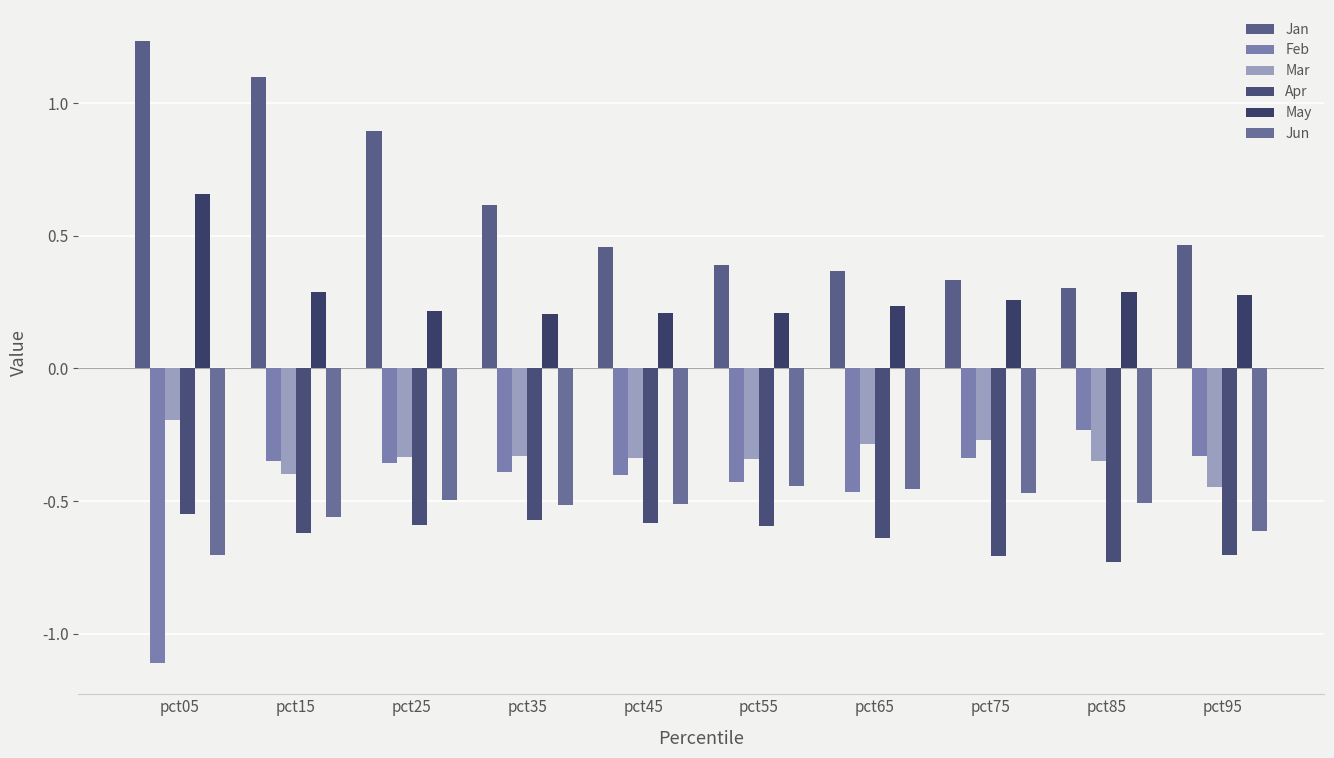

How many categories are shown in the chart?

10